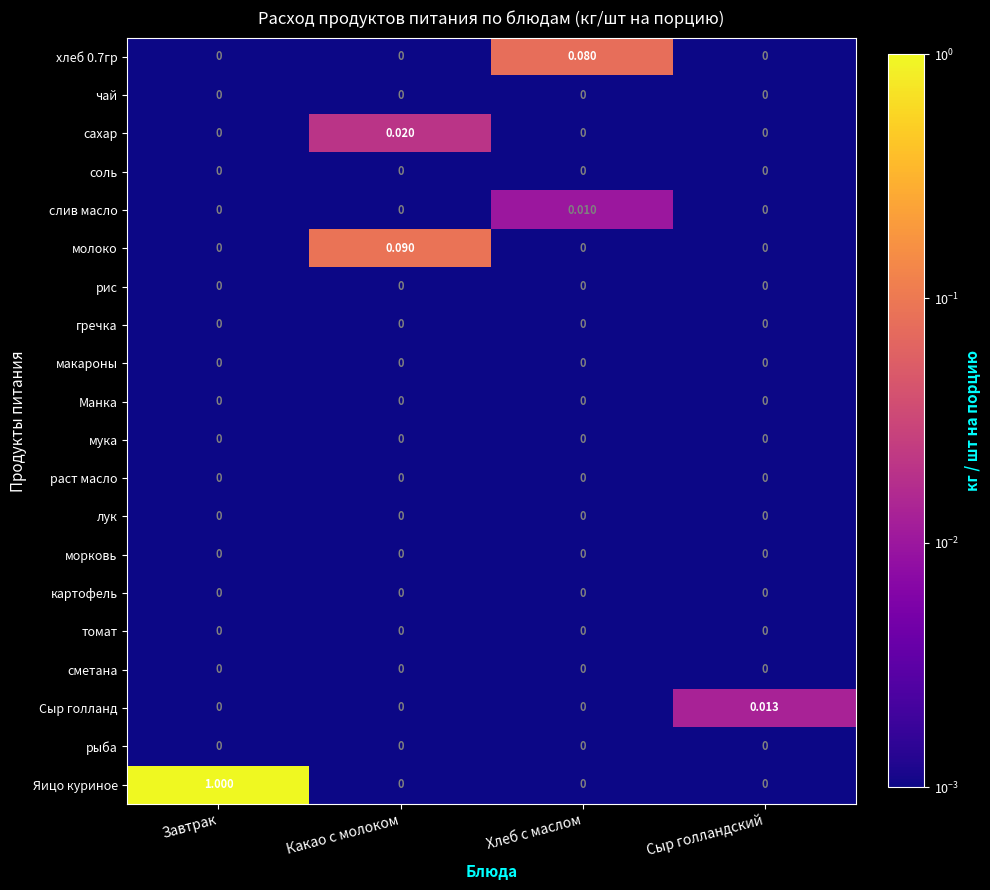

At which category does the chart reach its peak across all series?

Завтрак